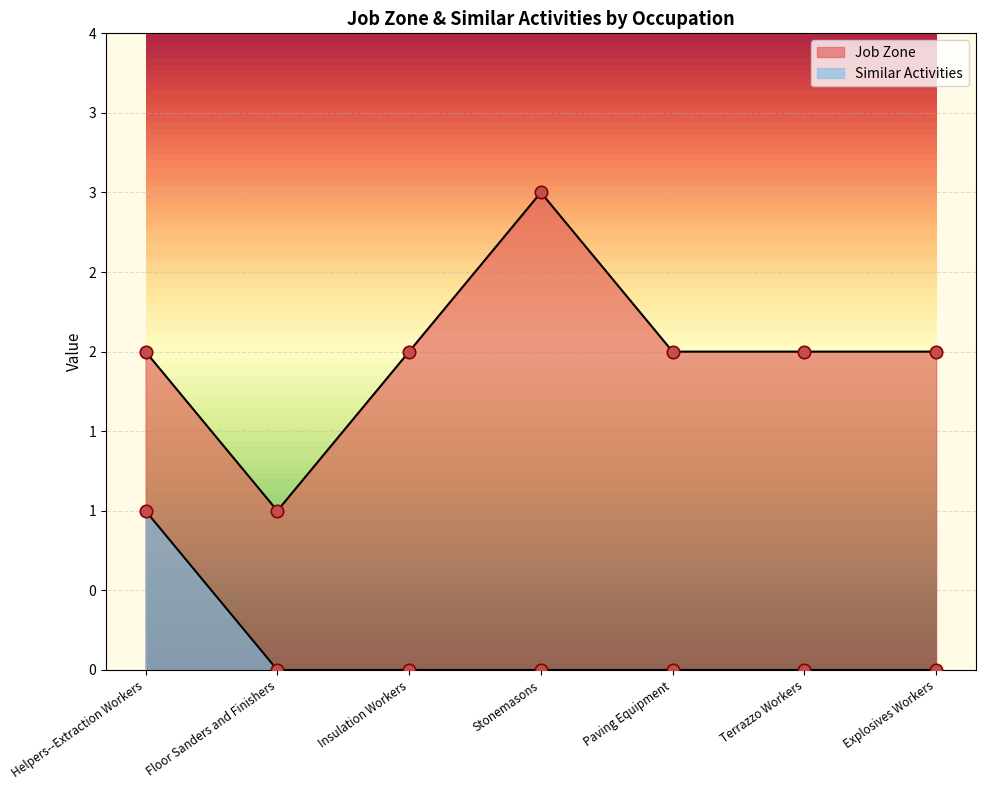

At how many categories does at least one series exceed 2?

1